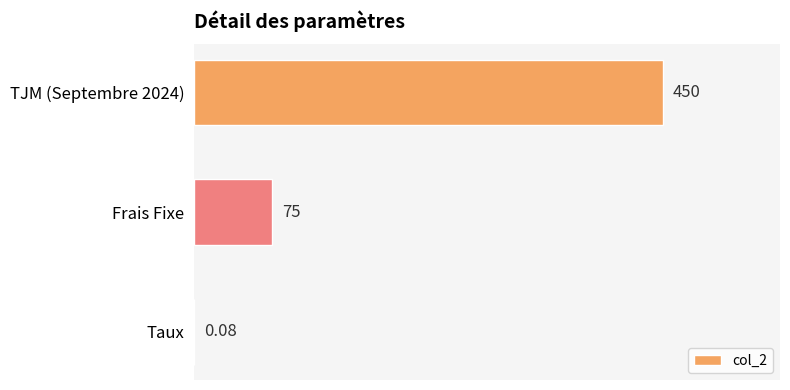

What is the sum of the values at Frais Fixe and TJM (Septembre 2024)?

525.0